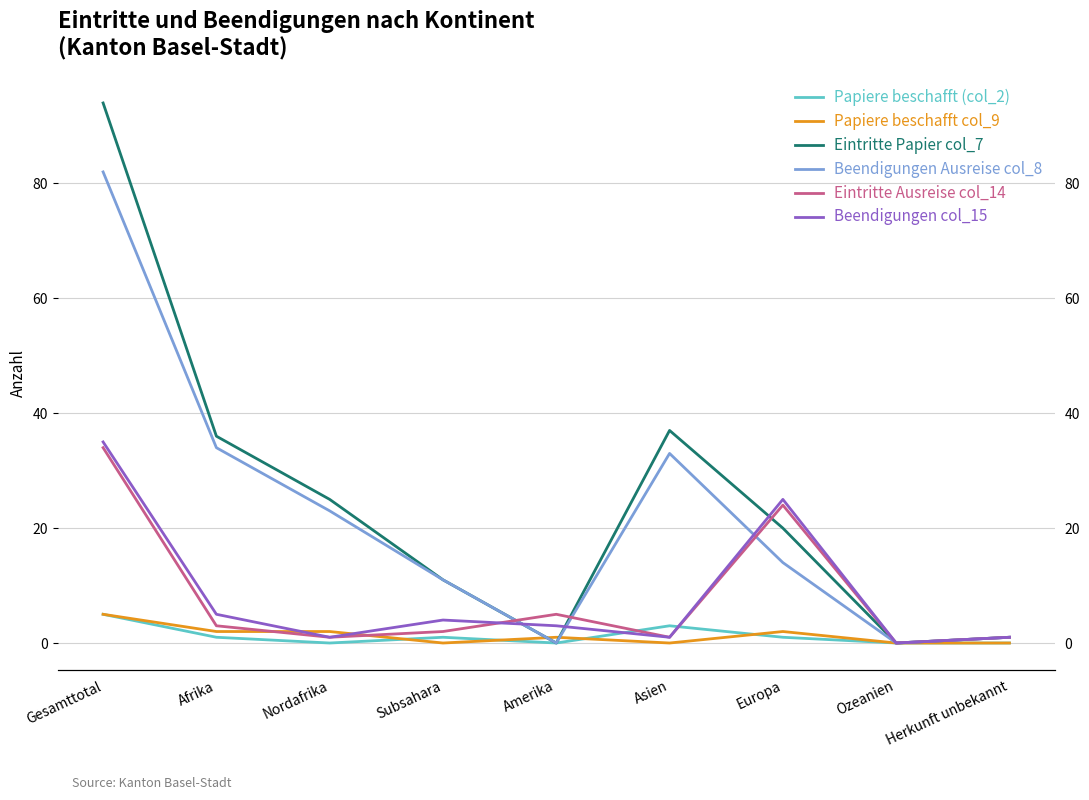

At how many categories does at least one series exceed 66?

1